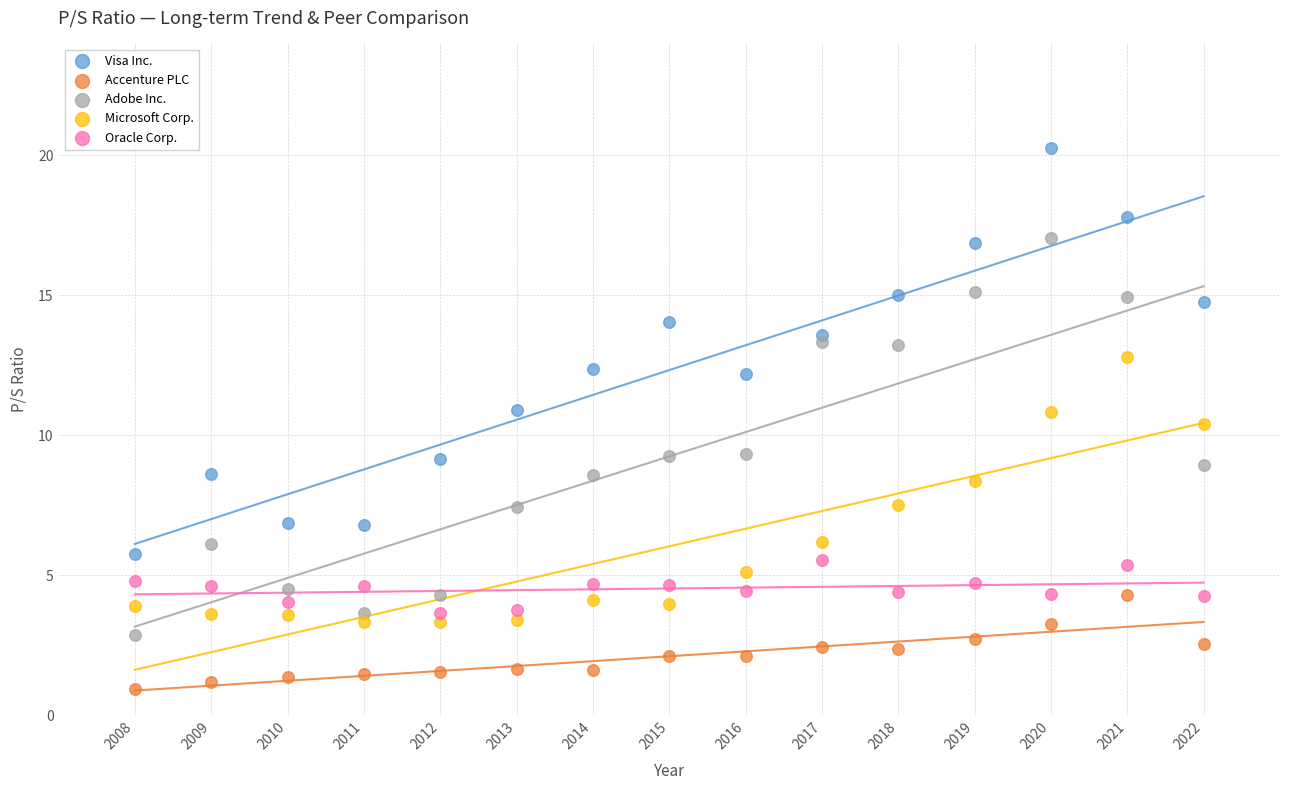

Across all series, what Y value is closest to 10?

10.4